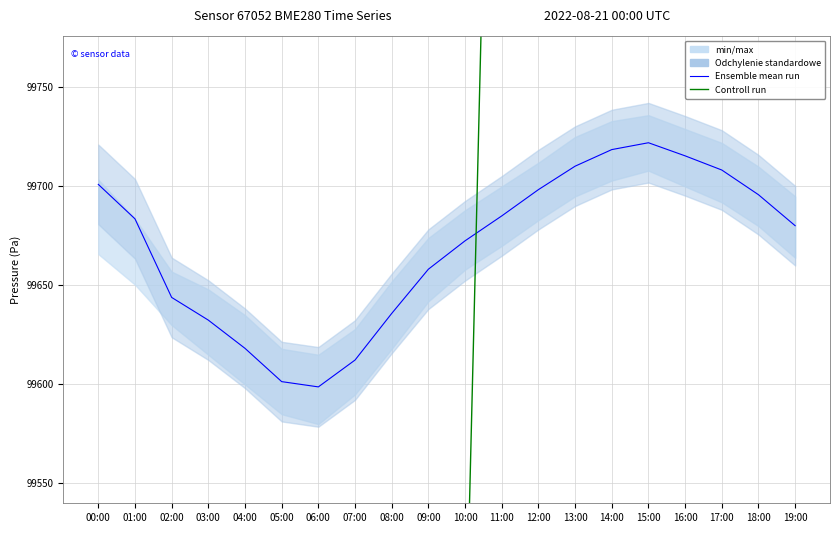

Where do Ensemble mean run and Controll run first cross each other?

10:00 and 11:00